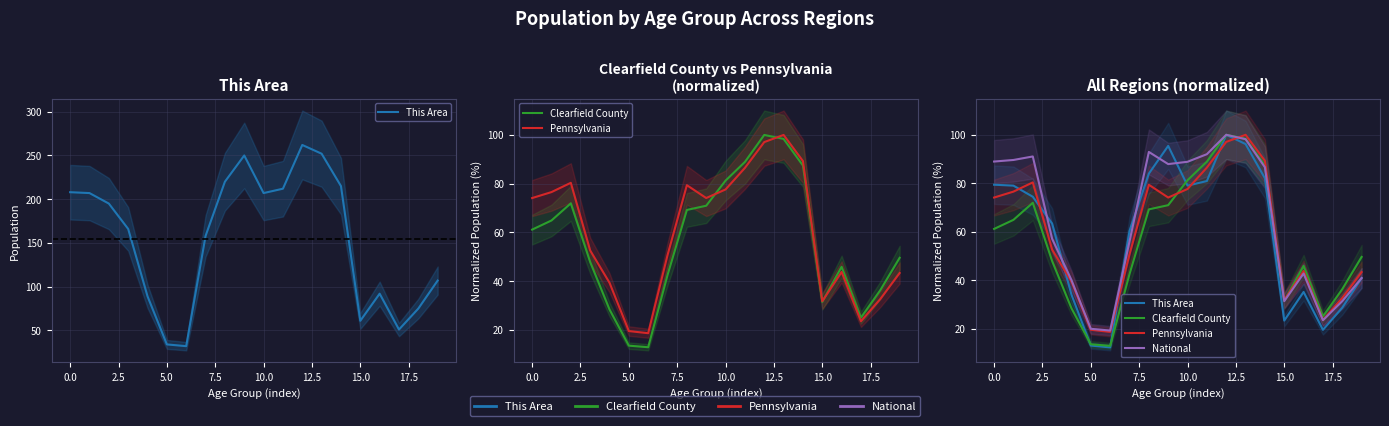

Is it true that Pennsylvania equals 39.2 at 2.5?

False